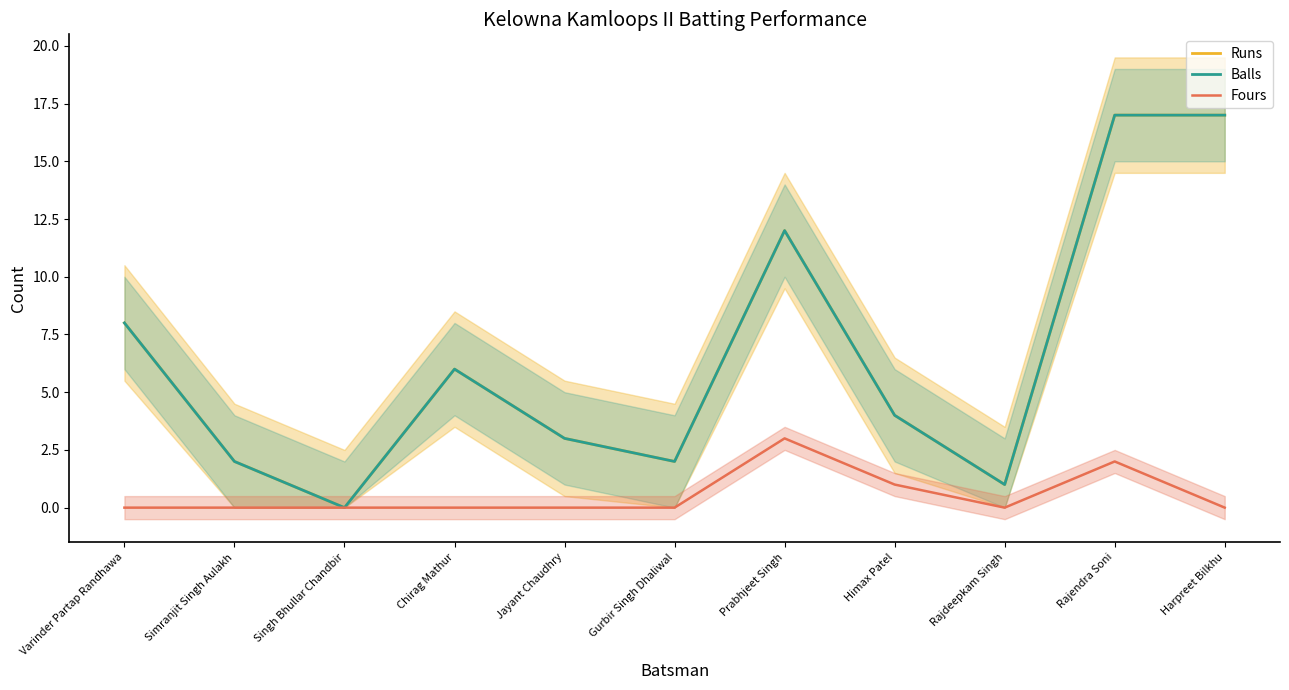

True or false: Balls and Runs cross at least once.

False